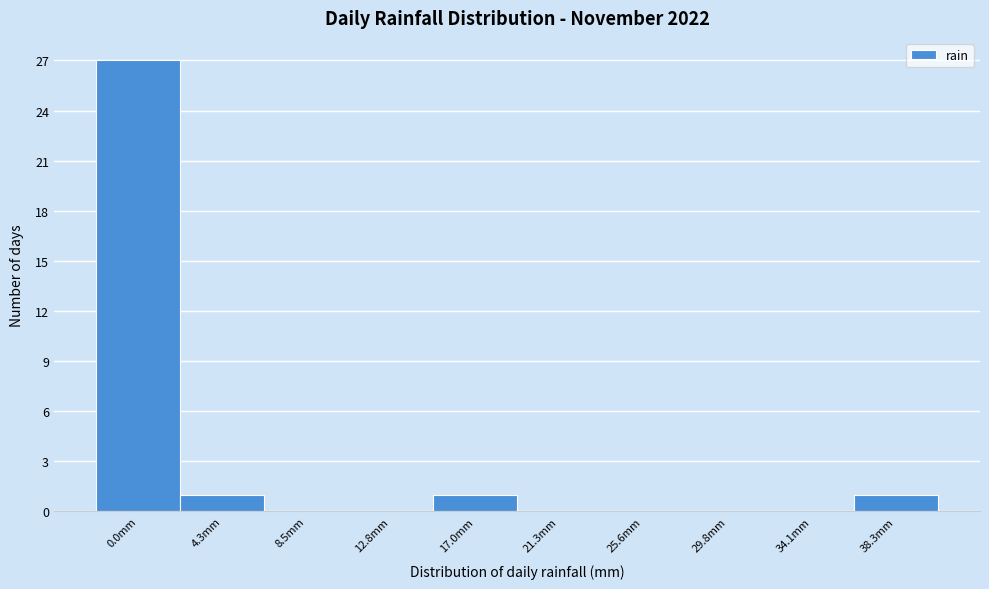

Reading left to right, extract all data points from this chart.

0.0mm=27	4.3mm=1	8.5mm=0	12.8mm=0	17.0mm=1	21.3mm=0	25.6mm=0	29.8mm=0	34.1mm=0	38.3mm=1